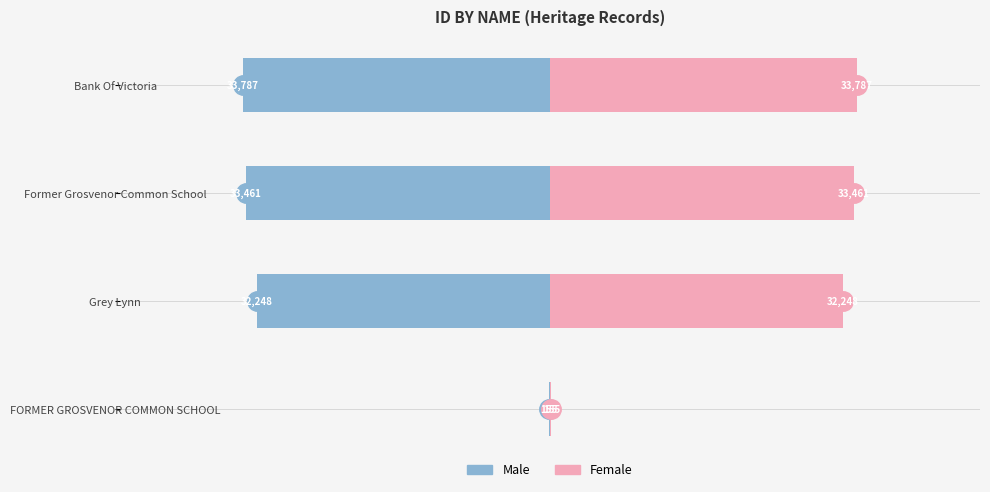

What is the value of the Male bar at the 1st from the left?

-155.0